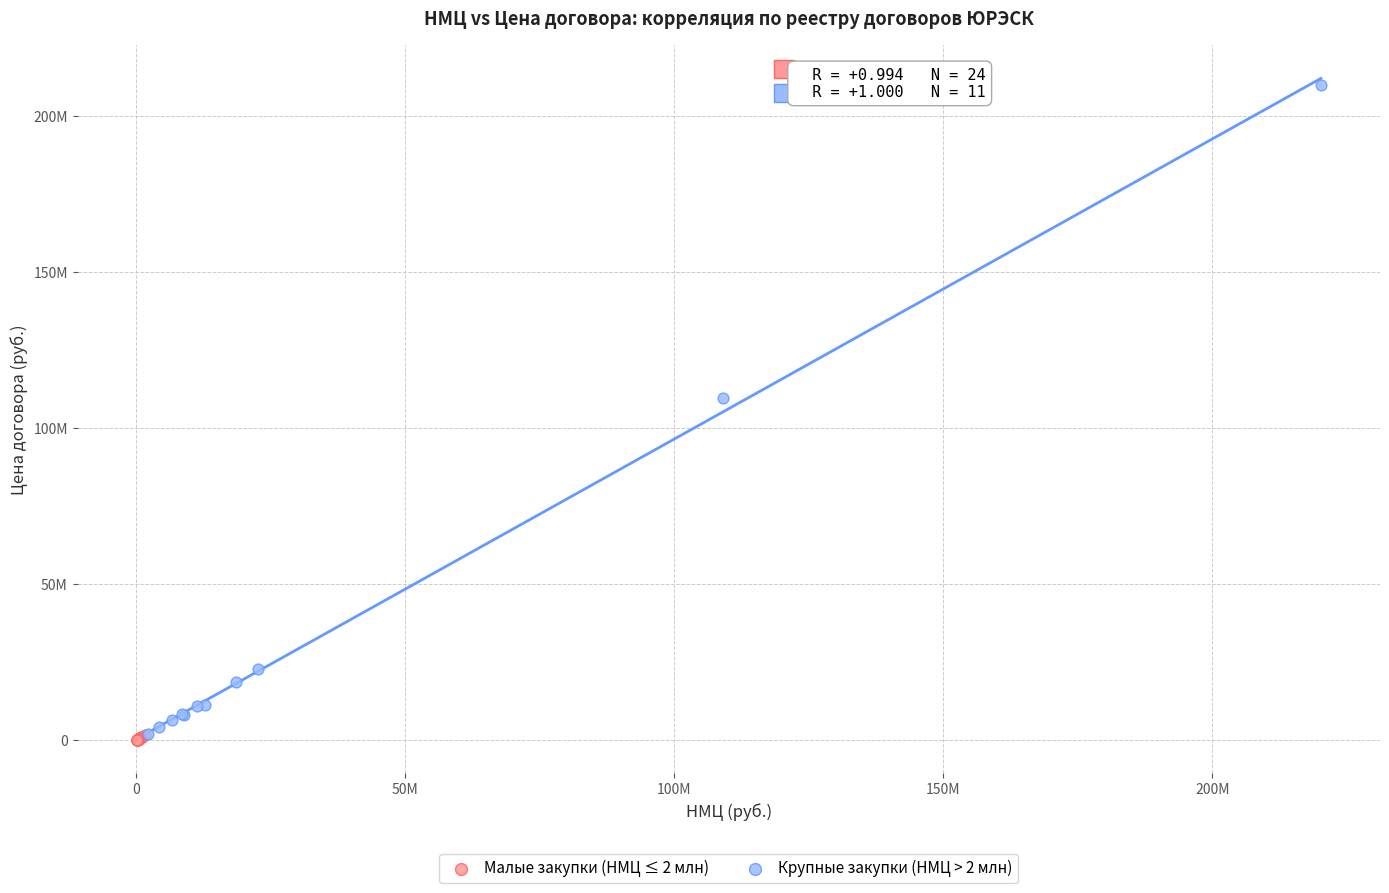

Which series has the widest spread of Y values?

Крупные закупки (НМЦ > 2 млн)